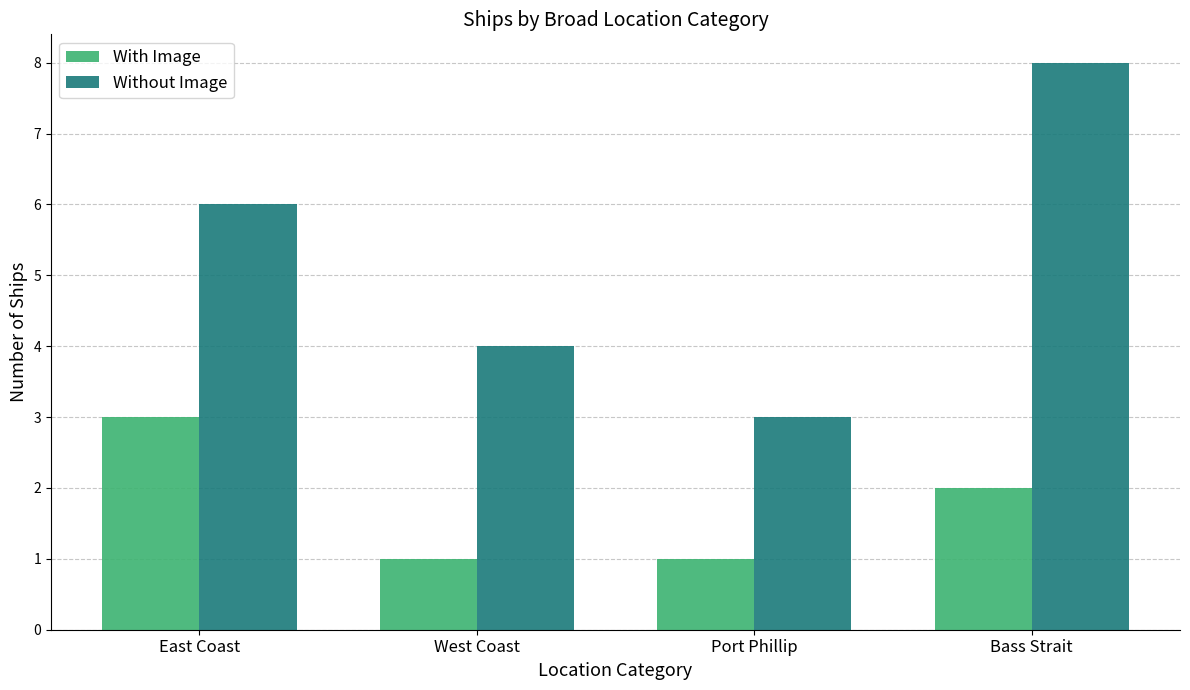

What is the label of the 1st bar from the right?

Bass Strait